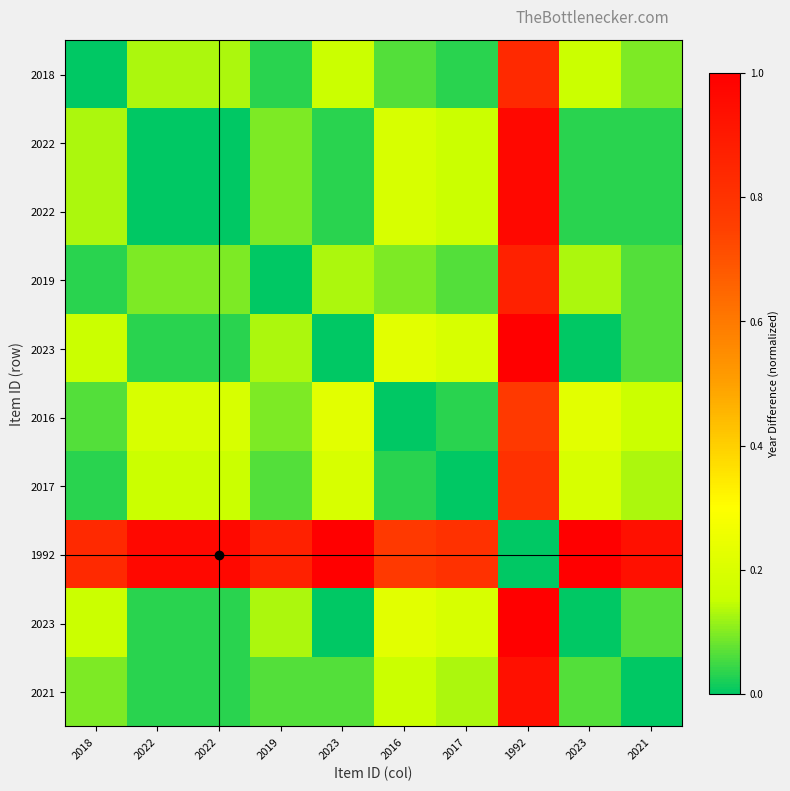

What is the spread (max minus min) of values at 2023?

1.0